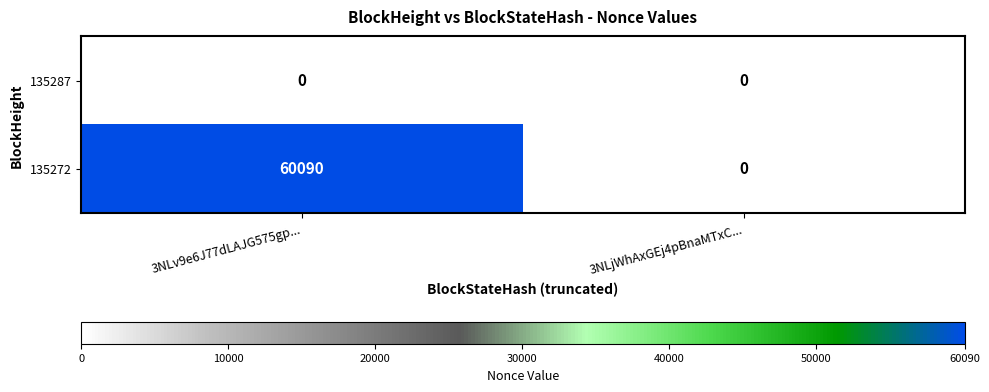

Which series has the widest spread of values?

135272